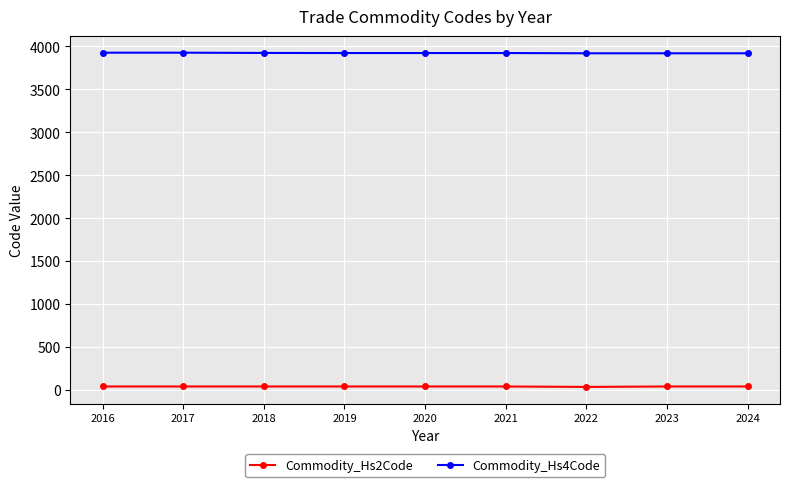

What is the value of the Commodity_Hs2Code point at the 9th from the left?

39